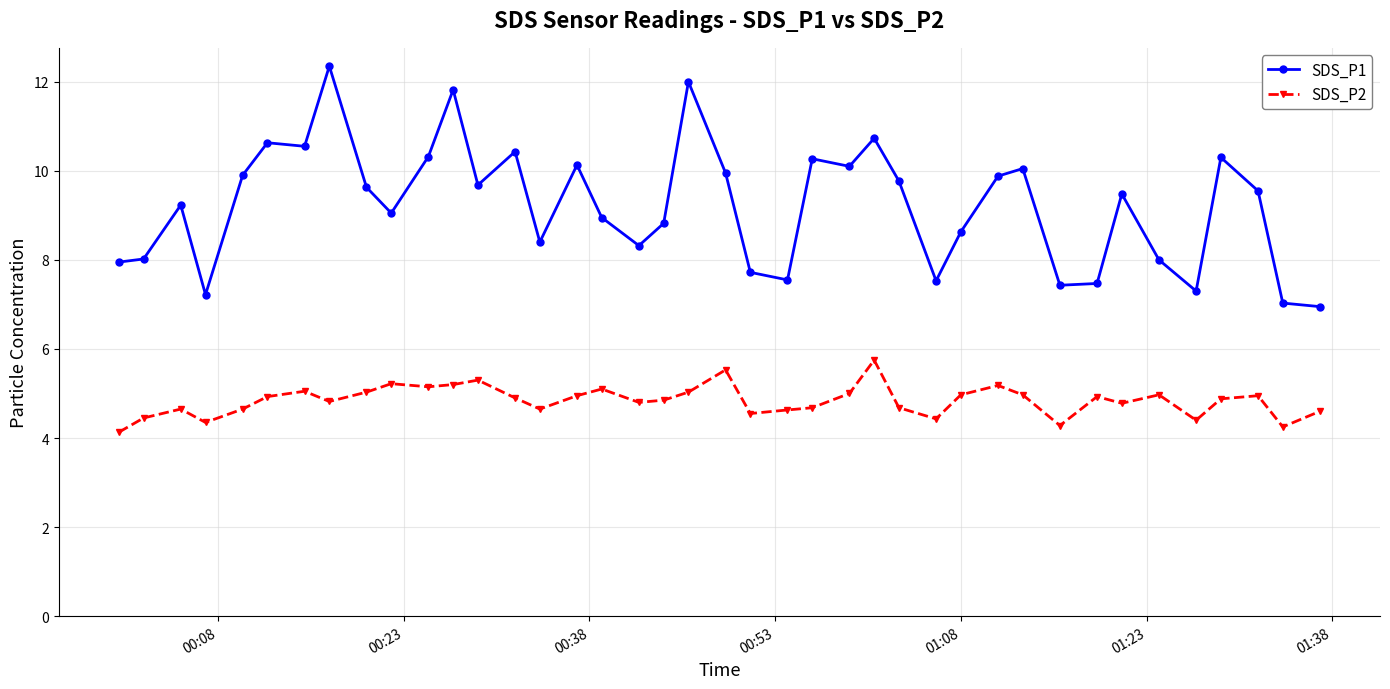

Which series has the largest total across all categories?

SDS_P1